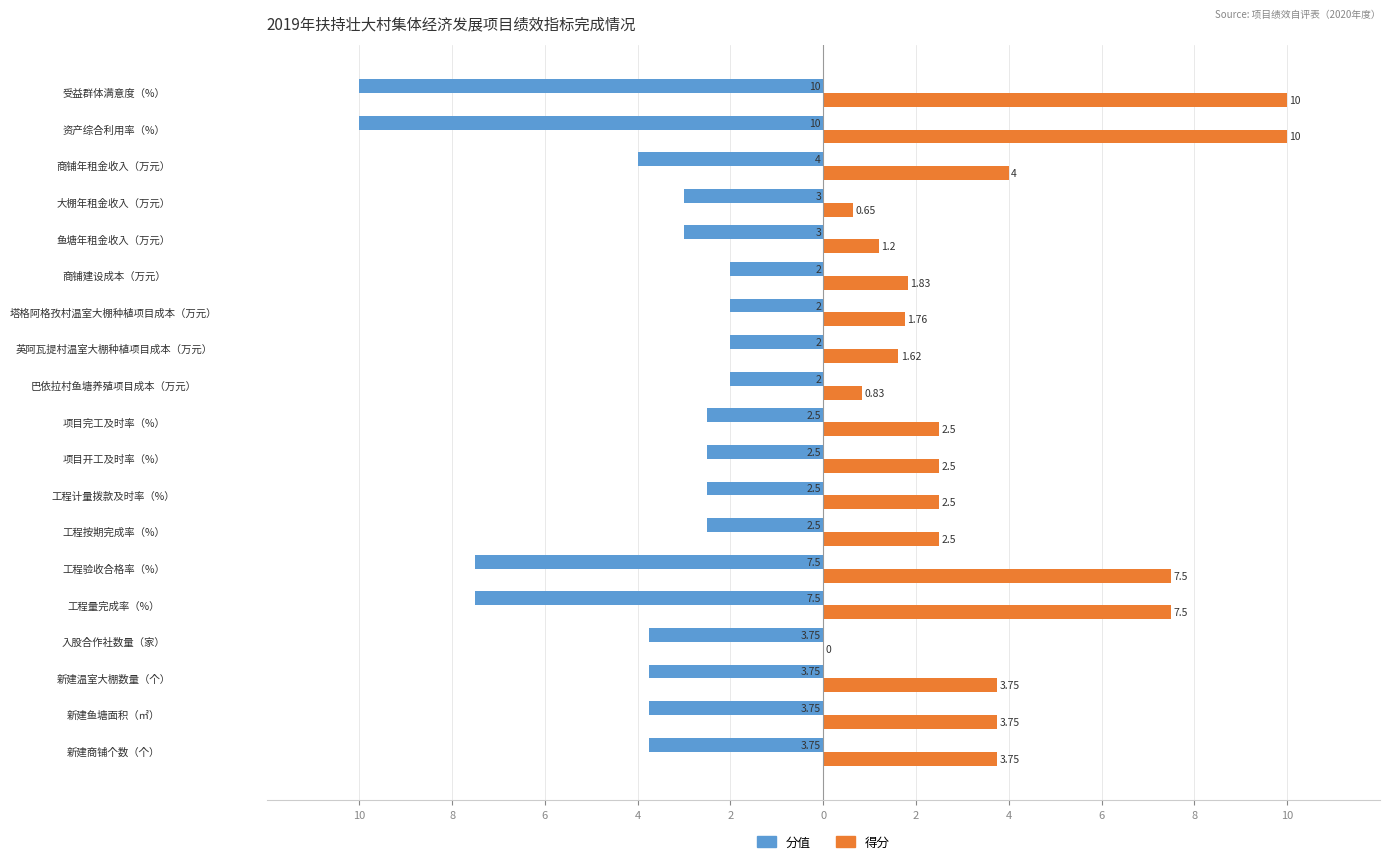

What are all the series names shown in the legend?

分值, 得分